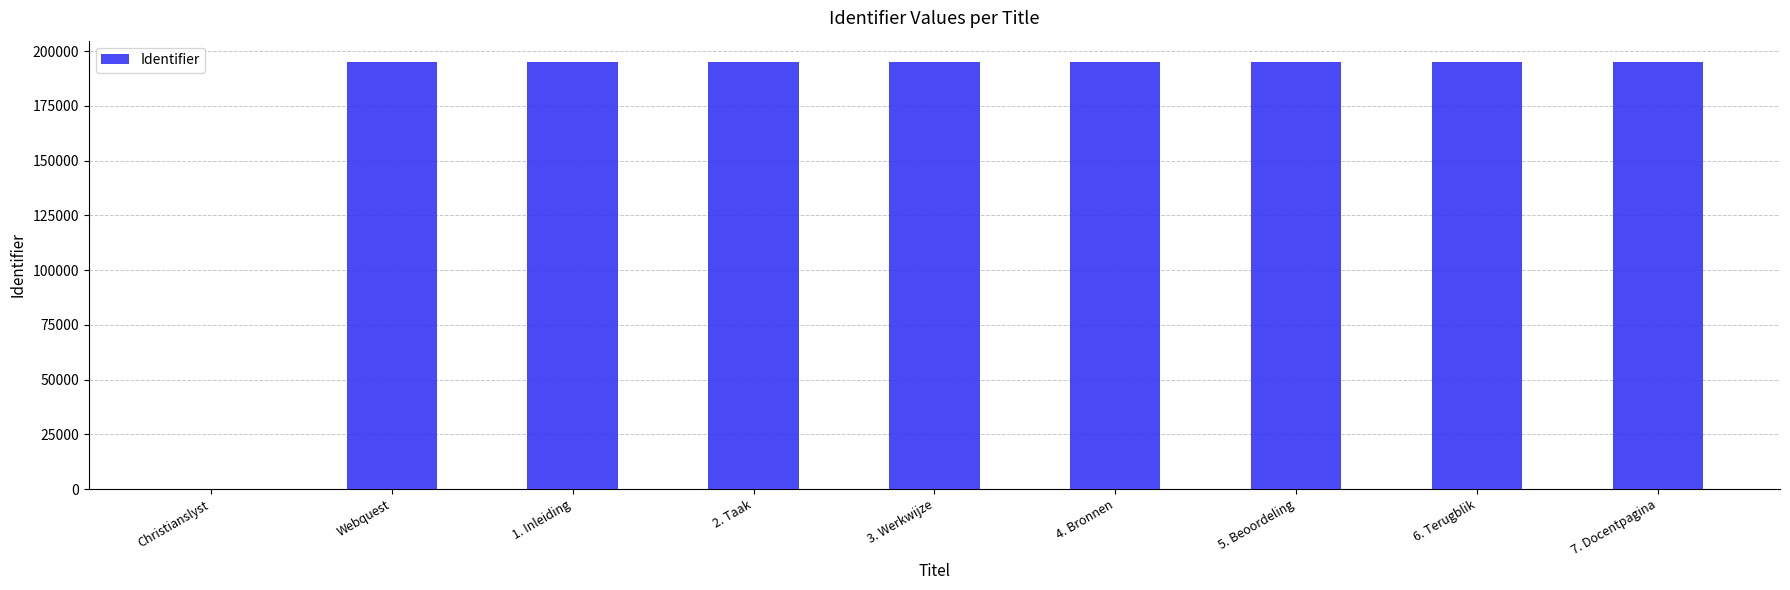

Approximately how many times larger is the value at 7. Docentpagina compared to 6. Terugblik?

1.0